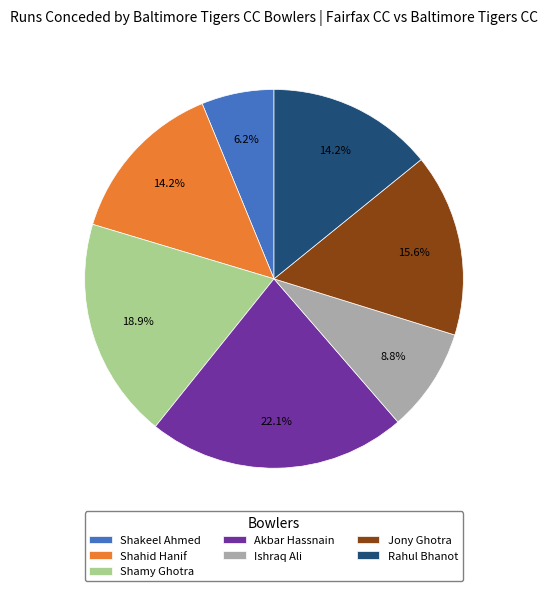

To the nearest percent, what portion does Shamy Ghotra represent?

19%